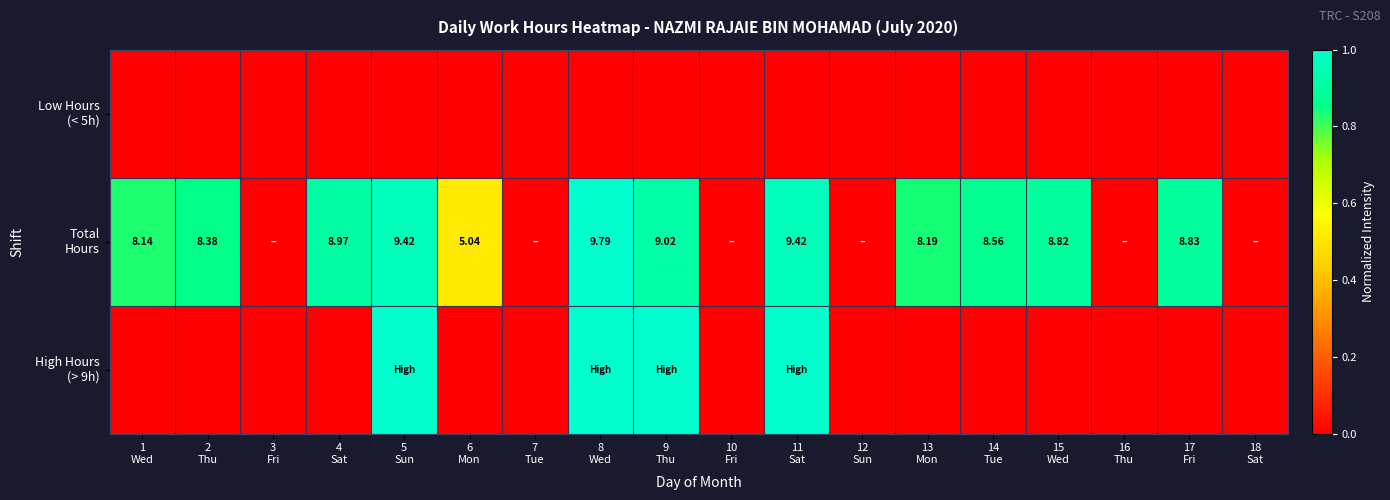

True or false: Total Hours has a value of 1.2 at 2 Thu.

False